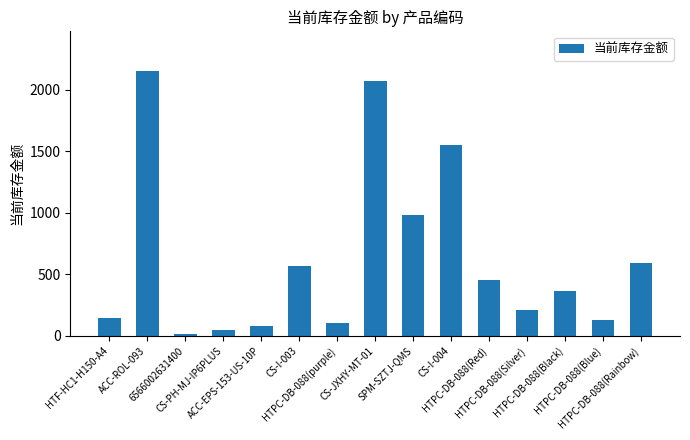

What is the label of the 9th bar from the right?

HTPC-DB-088(purple)